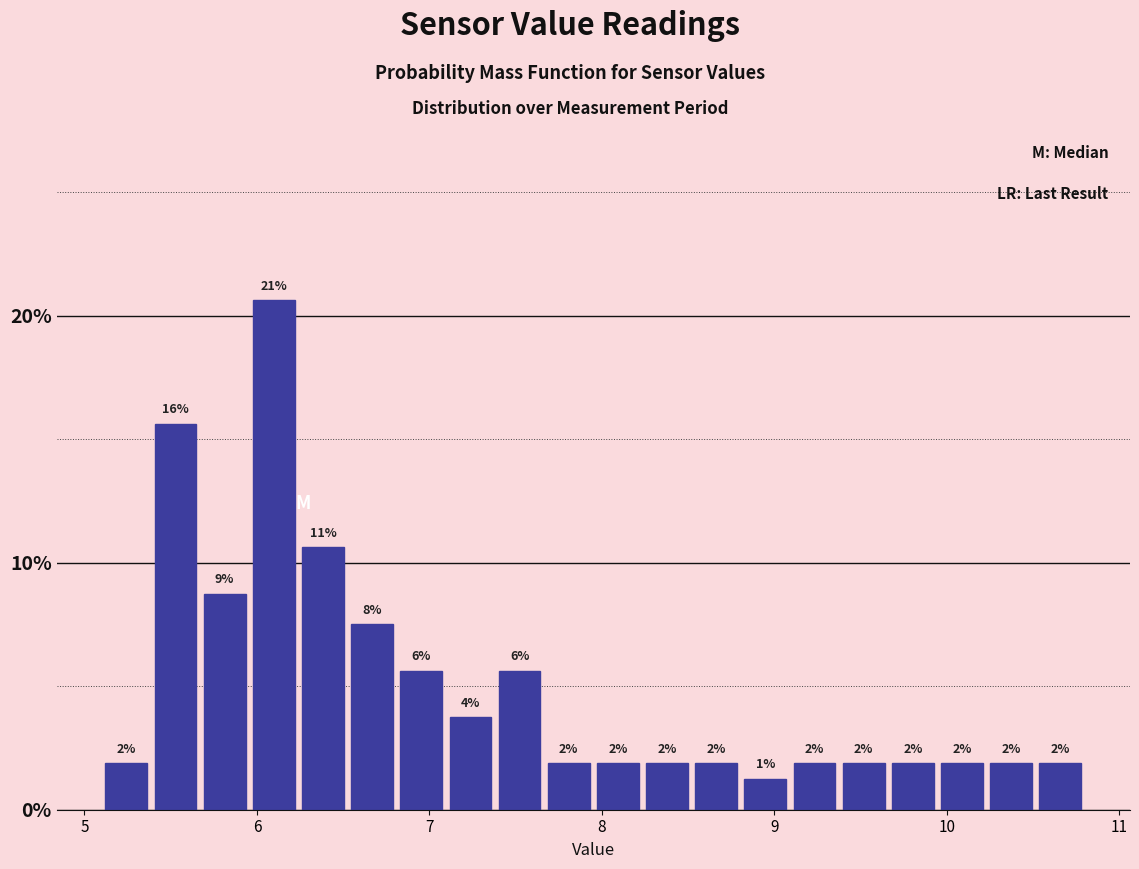

Read against the x-axis, roughly where is the centre of the tallest bar?

6.1